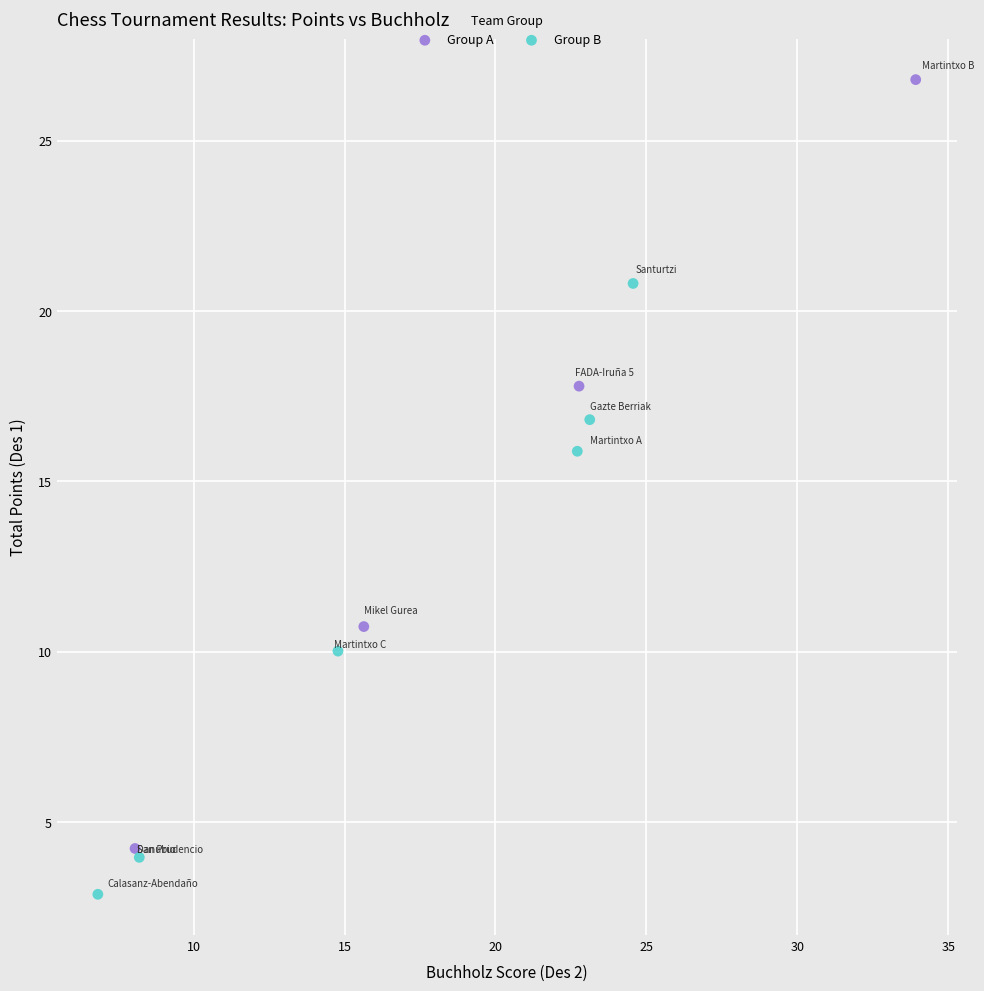

Which series has the widest spread of Y values?

Group A